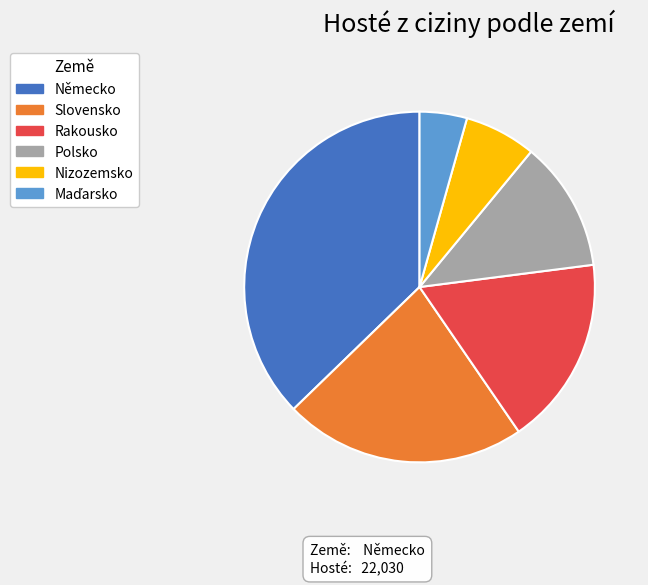

Count the number of slices in the pie.

6